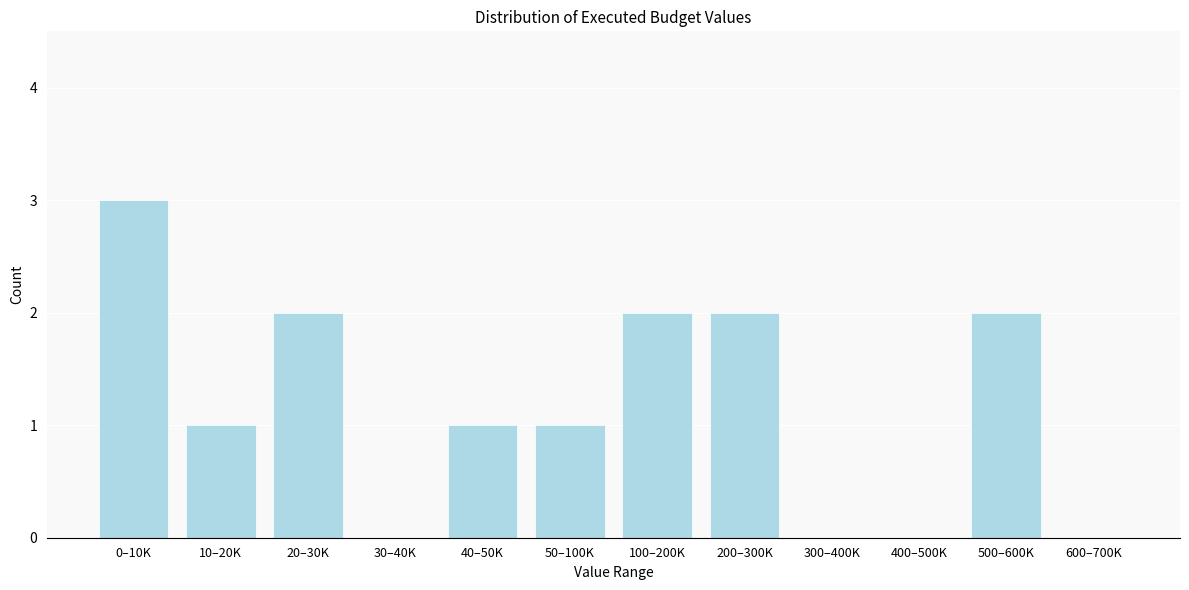

Reading left to right, what are all the values shown in this chart?

0–10K=3	10–20K=1	20–30K=2	30–40K=0	40–50K=1	50–100K=1	100–200K=2	200–300K=2	300–400K=0	400–500K=0	500–600K=2	600–700K=0